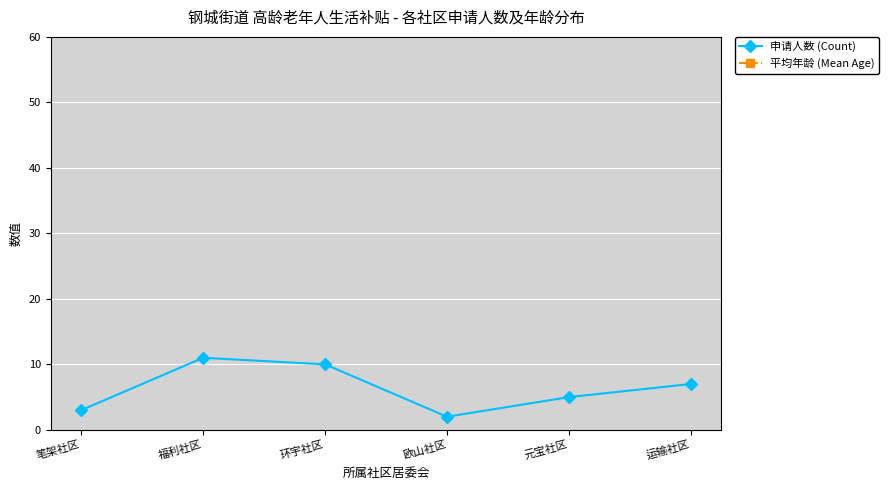

Which series changed the most between 欧山社区 and 运输社区?

申请人数 (Count)